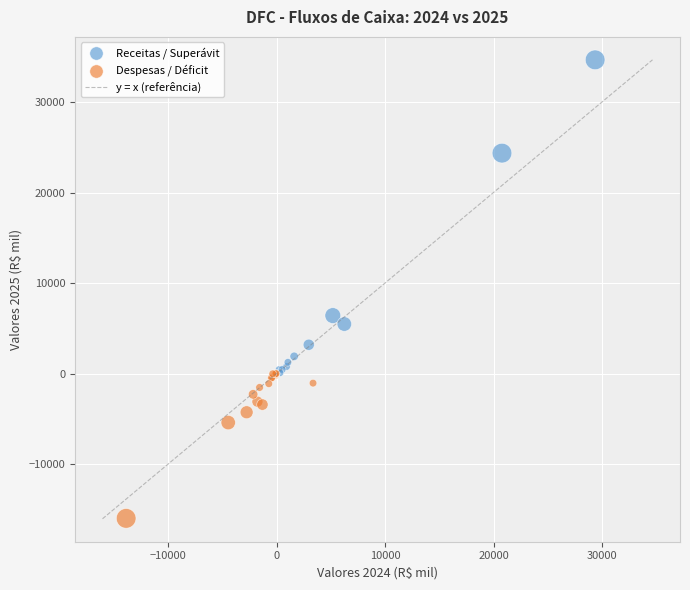

Which series has the largest Y range (max minus min)?

Receitas / Superávit